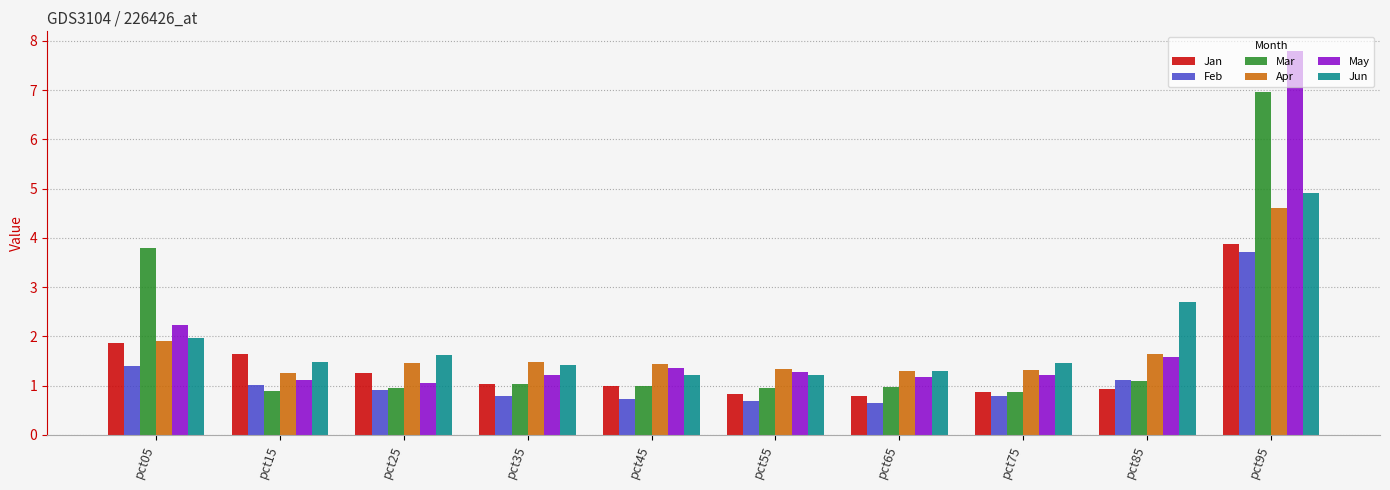

How many groups of bars are there?

10